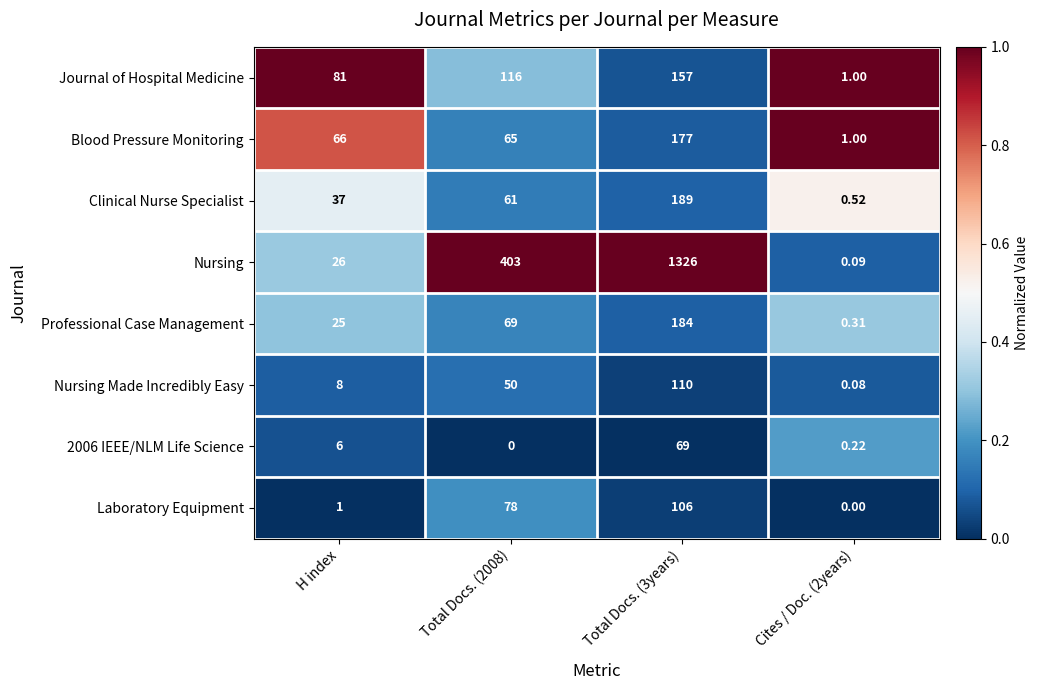

Between Total Docs. (2008) and Total Docs. (3years), which series saw the biggest shift?

Nursing